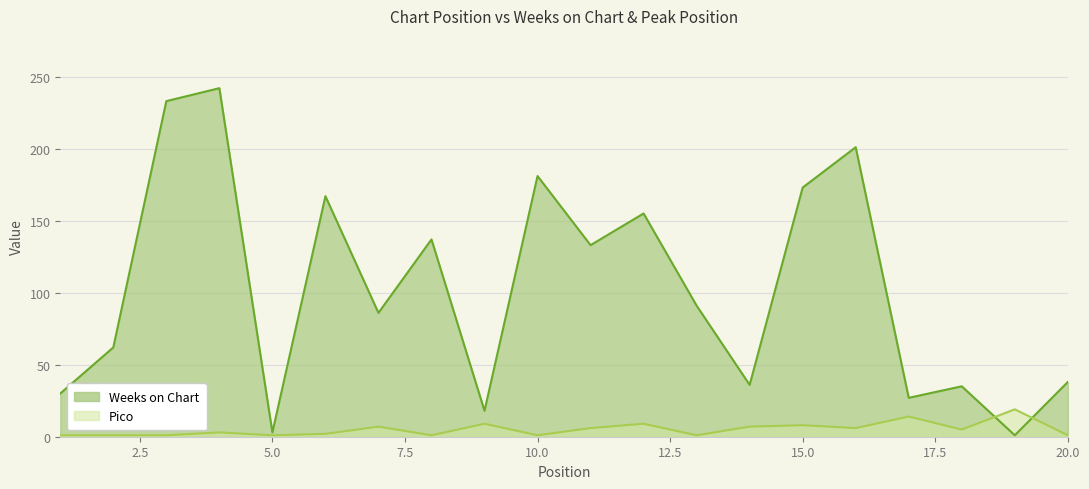

What is the difference between the maximum and minimum values in the Weeks on Chart series?

241